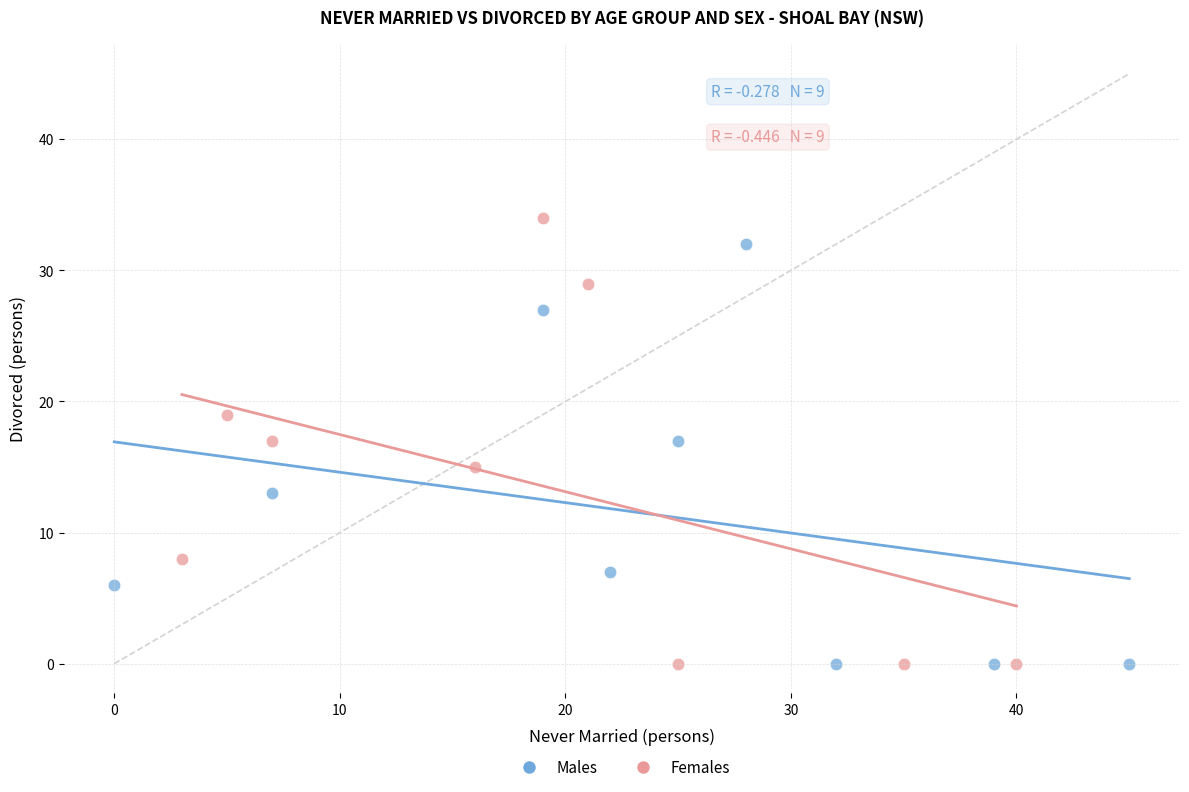

Which series has the largest Y range (max minus min)?

Females